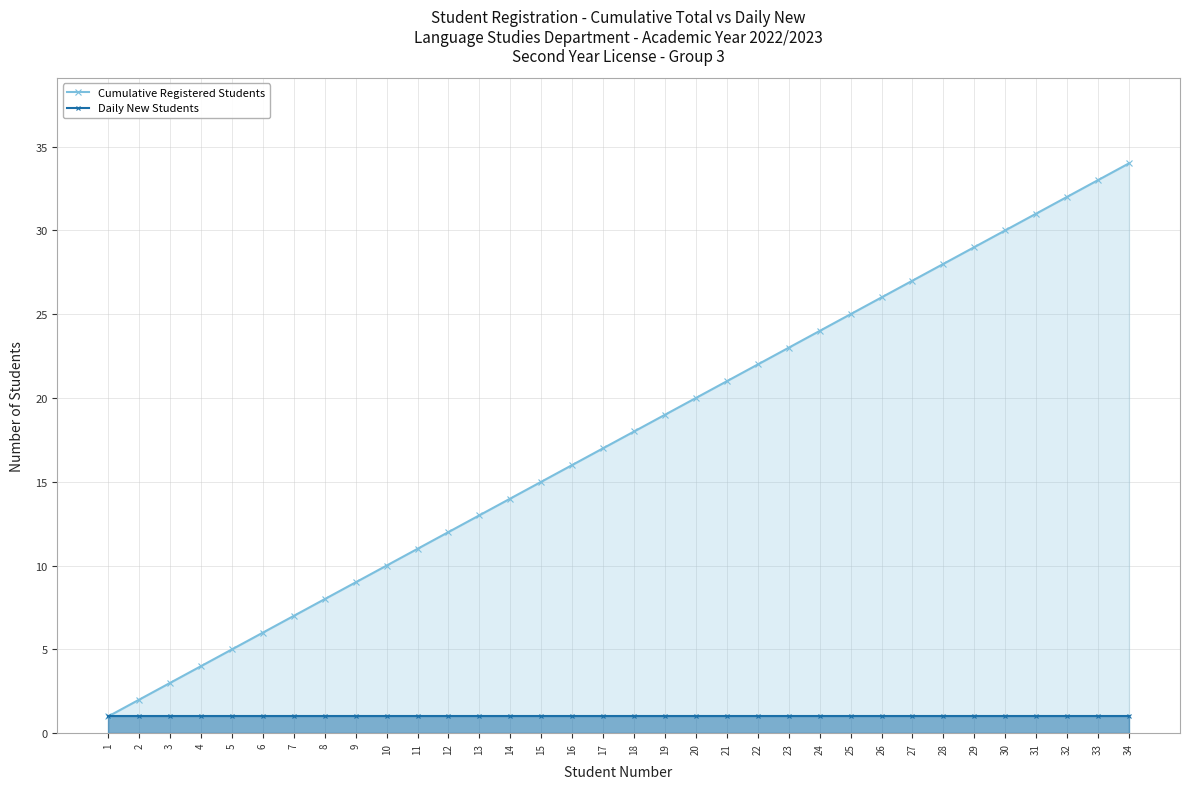

What is the value of the Daily New Students point at the 15th from the left?

1